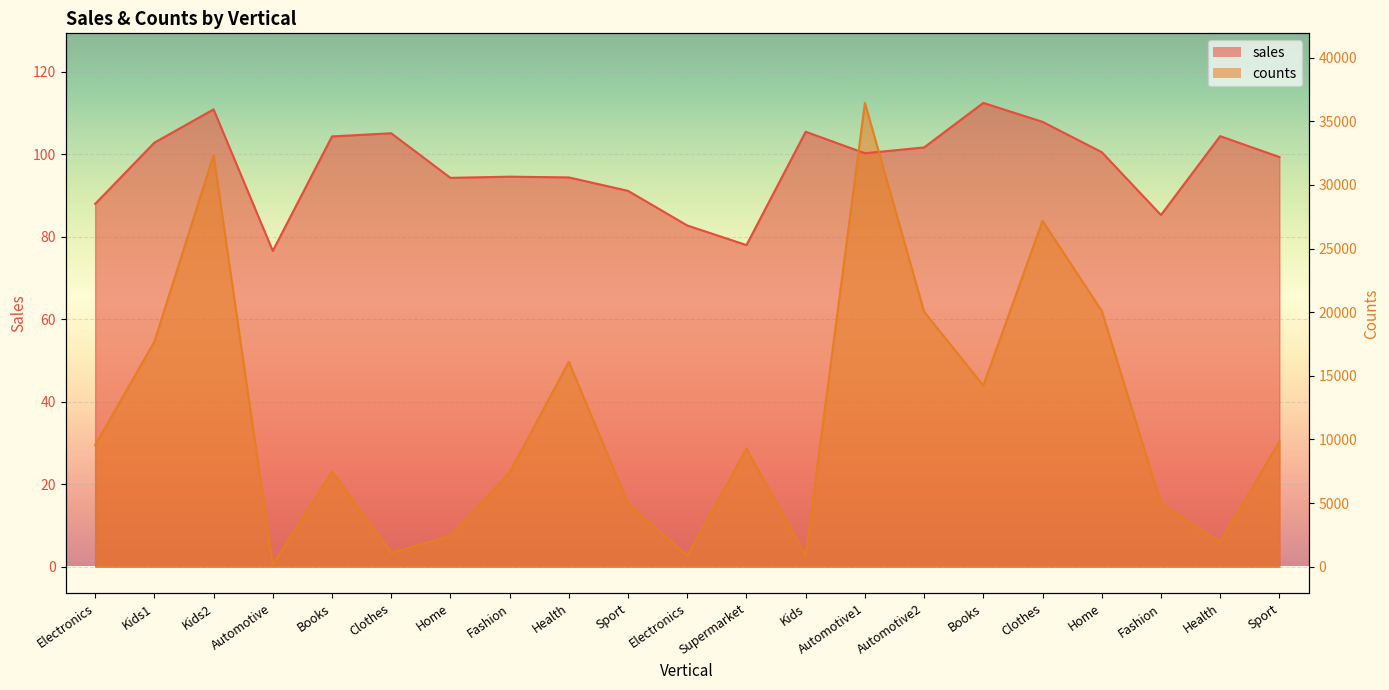

List the labels in order of counts value, largest first.

Automotive1, Kids2, Clothes, Home, Automotive2, Kids1, Health, Books, Sport, Electronics, Supermarket, Books, Fashion, Fashion, Sport, Home, Health, Clothes, Kids, Electronics, Automotive